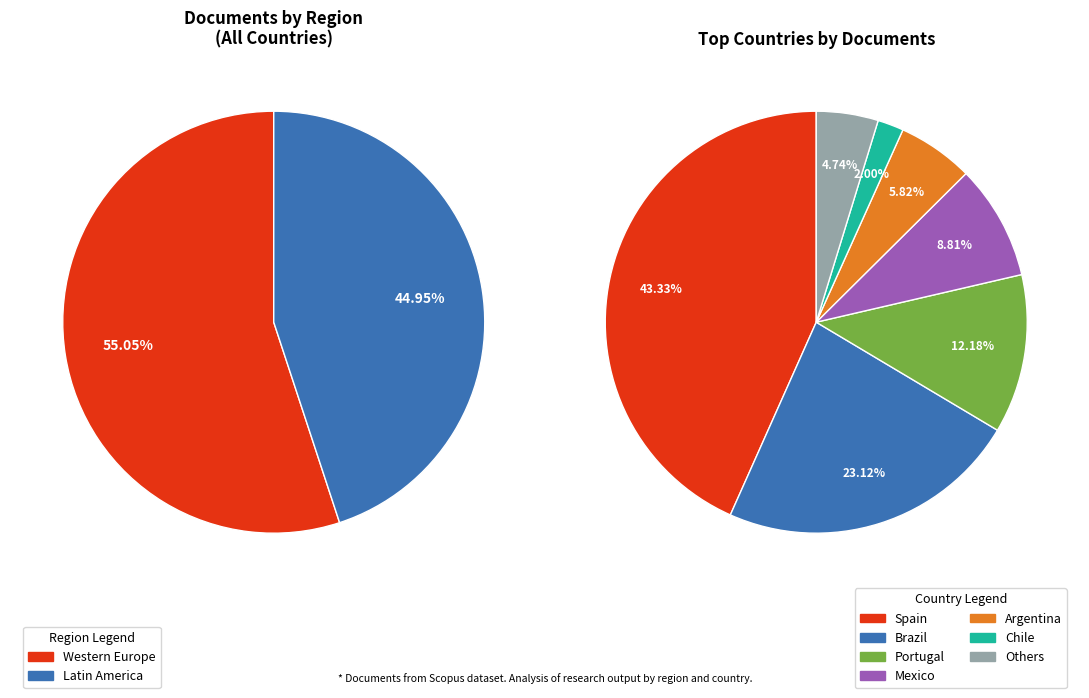

Is the sum of Mexico and Portugal greater than half?

No